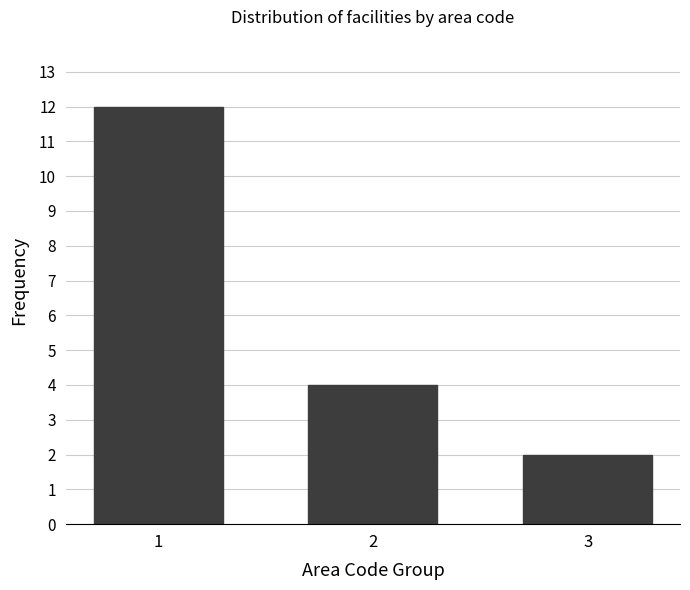

Reading right to left, extract all data points from this chart.

3=2	2=4	1=12